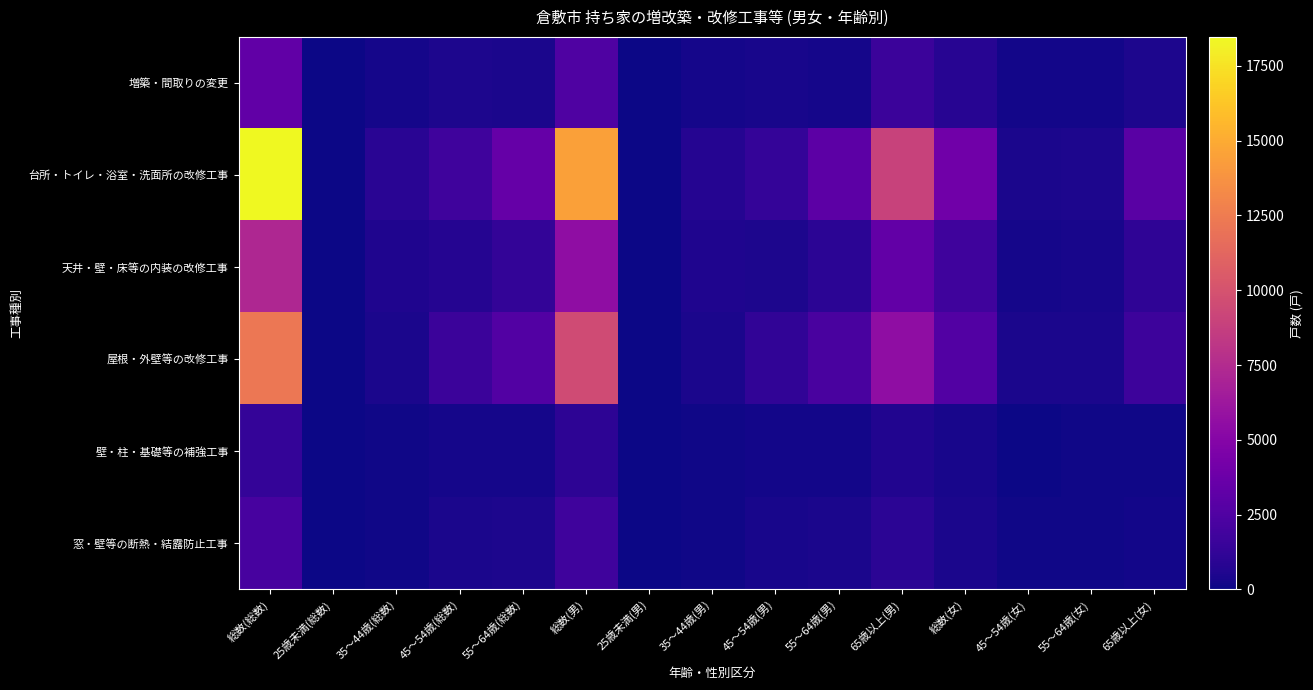

How many categories are shown in the chart?

15